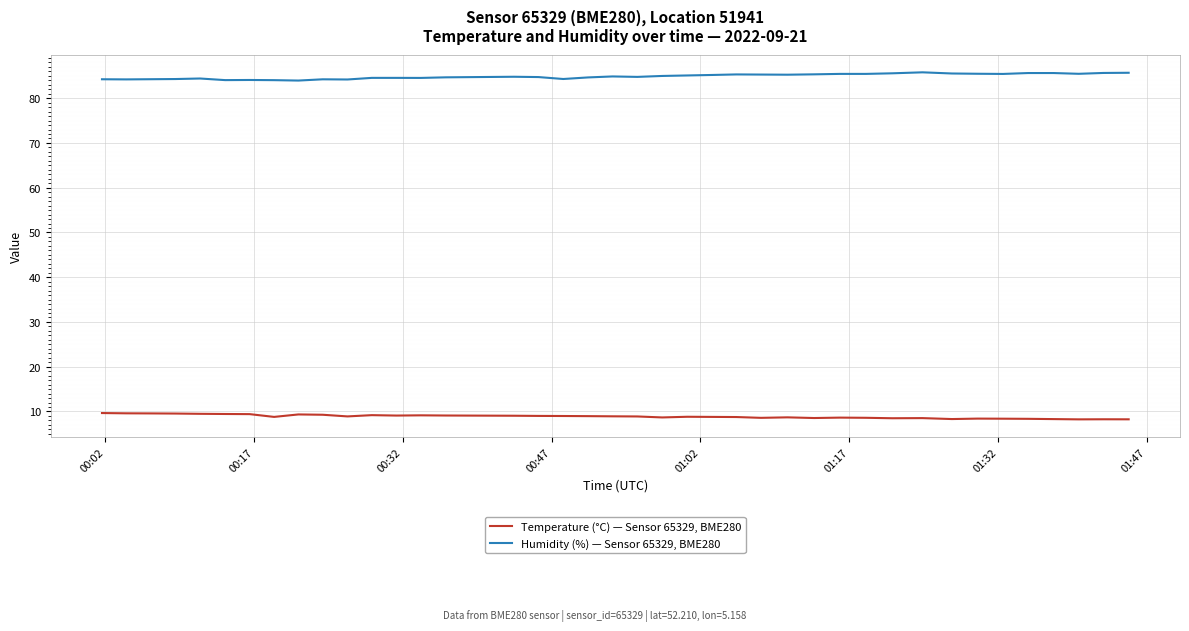

True or false: Temperature (°C) — Sensor 65329, BME280 and Humidity (%) — Sensor 65329, BME280 cross at least once.

False